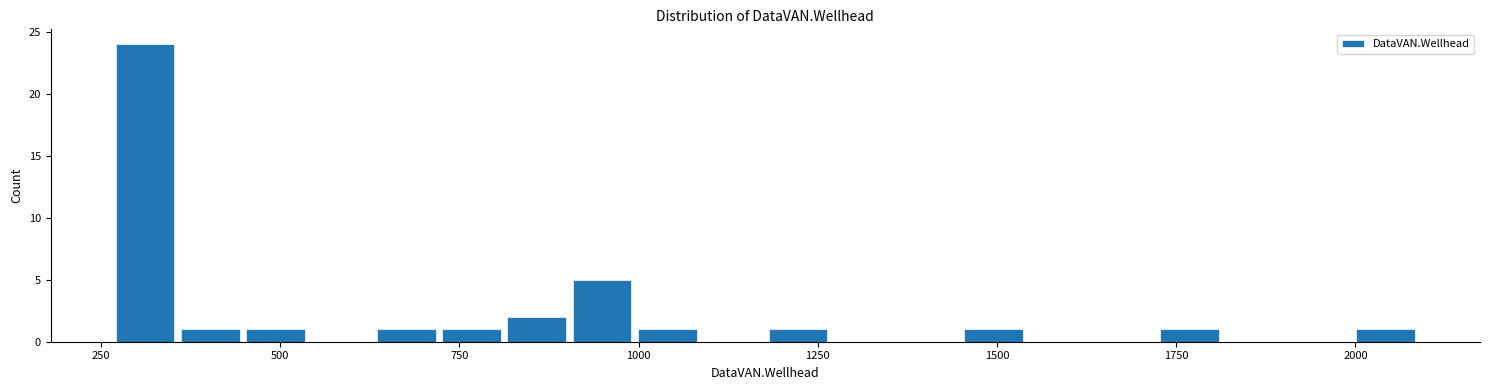

Around what value on the x-axis is the tallest bar? Give the approximate position of its centre, as read against the axis.

300